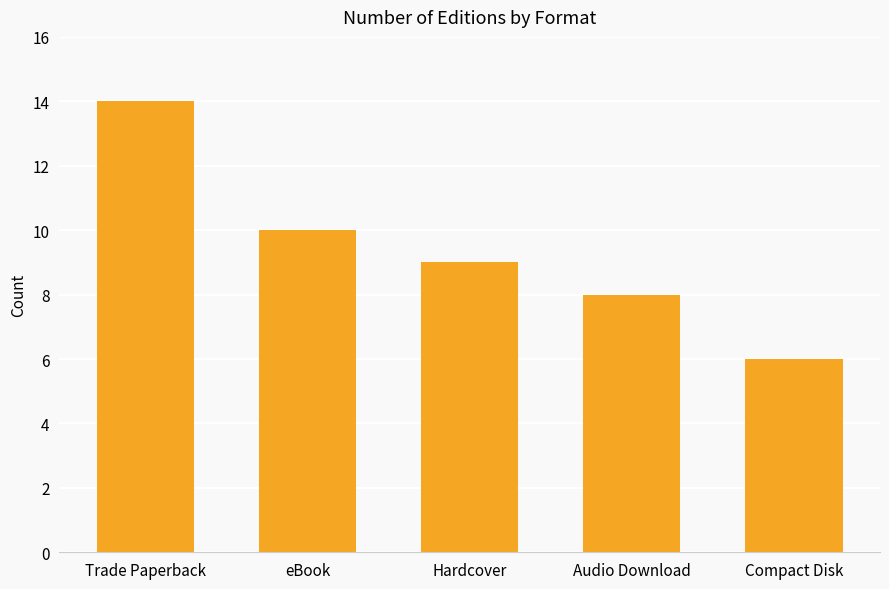

Where is the data nearest to the value 10?

eBook